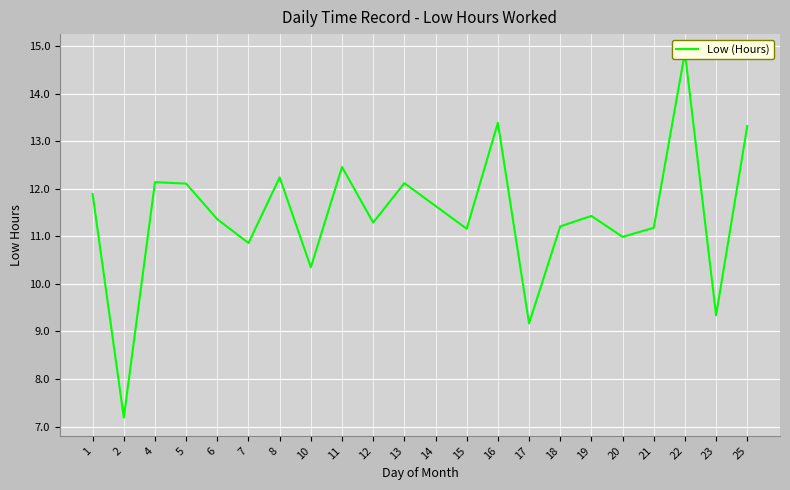

Reading left to right, extract all data points from this chart.

11.9	7.2	12.1	12.1	11.4	10.9	12.2	10.3	12.5	11.3	12.1	11.6	11.2	13.4	9.2	11.2	11.4	11.0	11.2	14.9	9.3	13.3